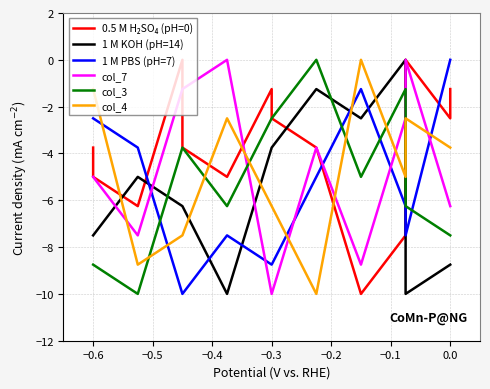

How many times do 1 M KOH (pH=14) and col_4 cross each other?

6